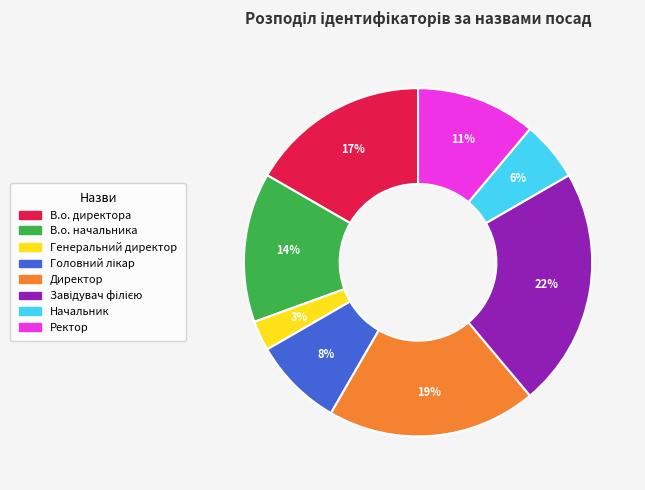

To the nearest percent, what is the average slice percentage?

12%